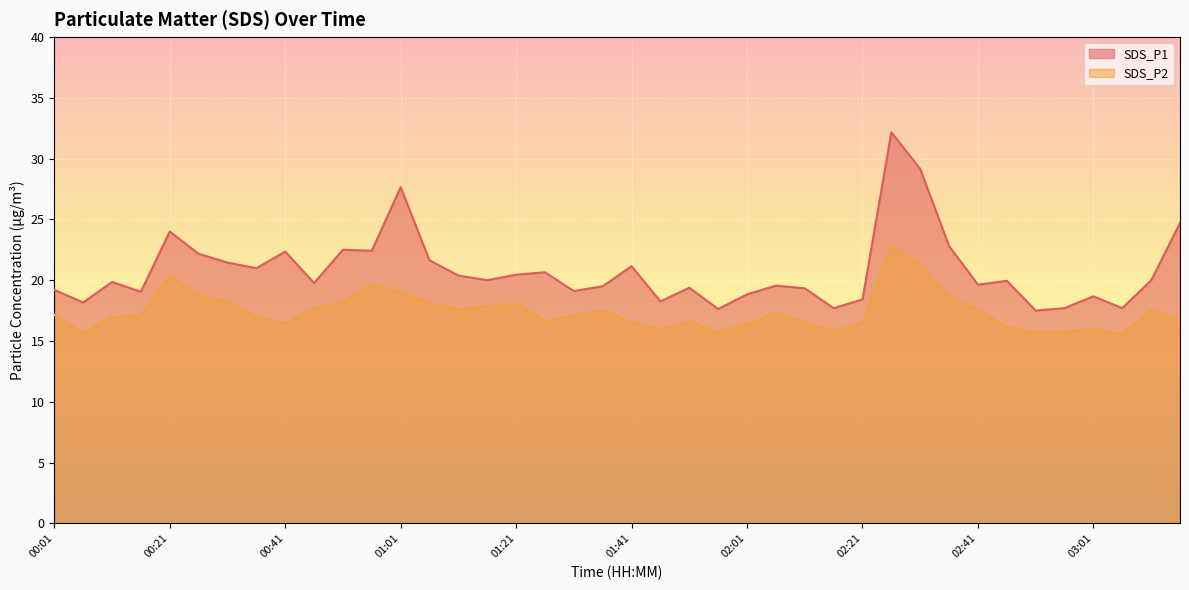

The SDS_P2 series shows 13.8 at 02:26. True or false?

False